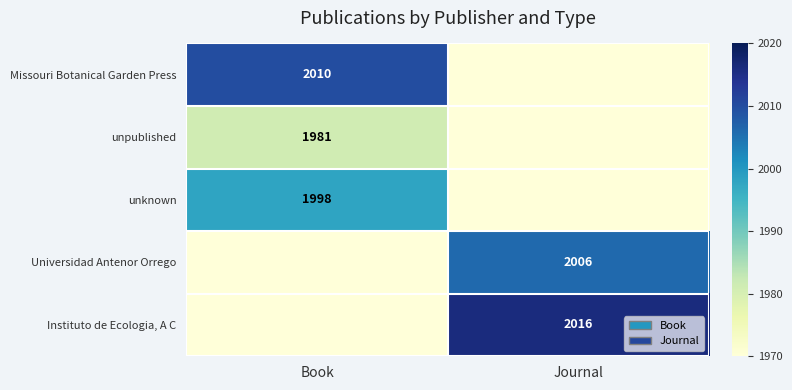

True or false: Universidad Antenor Orrego has a value of 508 at Journal.

False